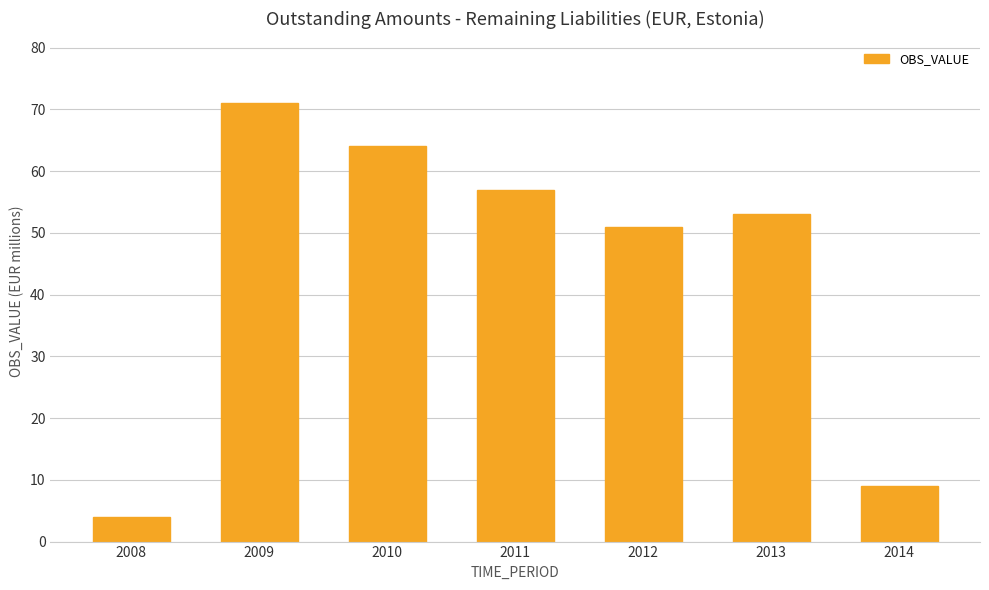

What is the difference between the second highest and second lowest values?

55